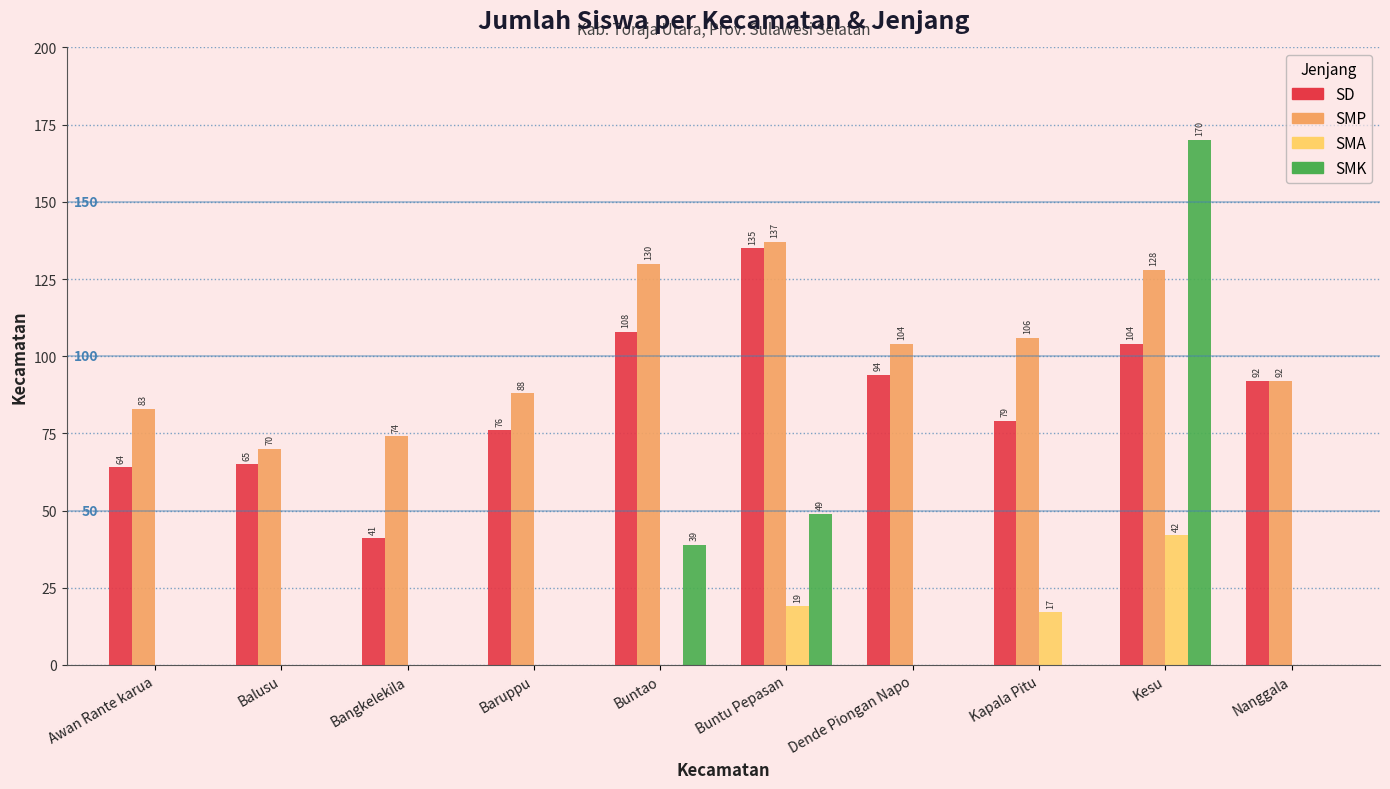

Reading left to right, transcribe all the data shown in this chart.

SD: Awan Rante karua=64	Balusu=65	Bangkelekila=41	Baruppu=76	Buntao=108	Buntu Pepasan=135	Dende Piongan Napo=94	Kapala Pitu=79	Kesu=104	Nanggala=92
SMP: Awan Rante karua=83	Balusu=70	Bangkelekila=74	Baruppu=88	Buntao=130	Buntu Pepasan=137	Dende Piongan Napo=104	Kapala Pitu=106	Kesu=128	Nanggala=92
SMA: Awan Rante karua=0	Balusu=0	Bangkelekila=0	Baruppu=0	Buntao=0	Buntu Pepasan=19	Dende Piongan Napo=0	Kapala Pitu=17	Kesu=42	Nanggala=0
SMK: Awan Rante karua=0	Balusu=0	Bangkelekila=0	Baruppu=0	Buntao=39	Buntu Pepasan=49	Dende Piongan Napo=0	Kapala Pitu=0	Kesu=170	Nanggala=0